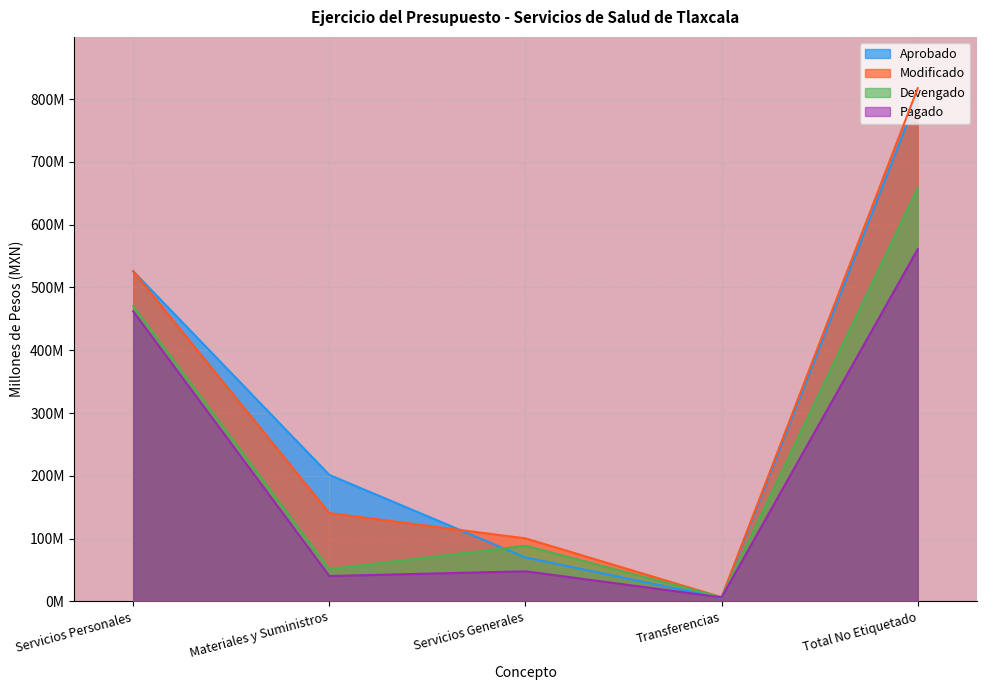

At how many categories does at least one series exceed 59?

4